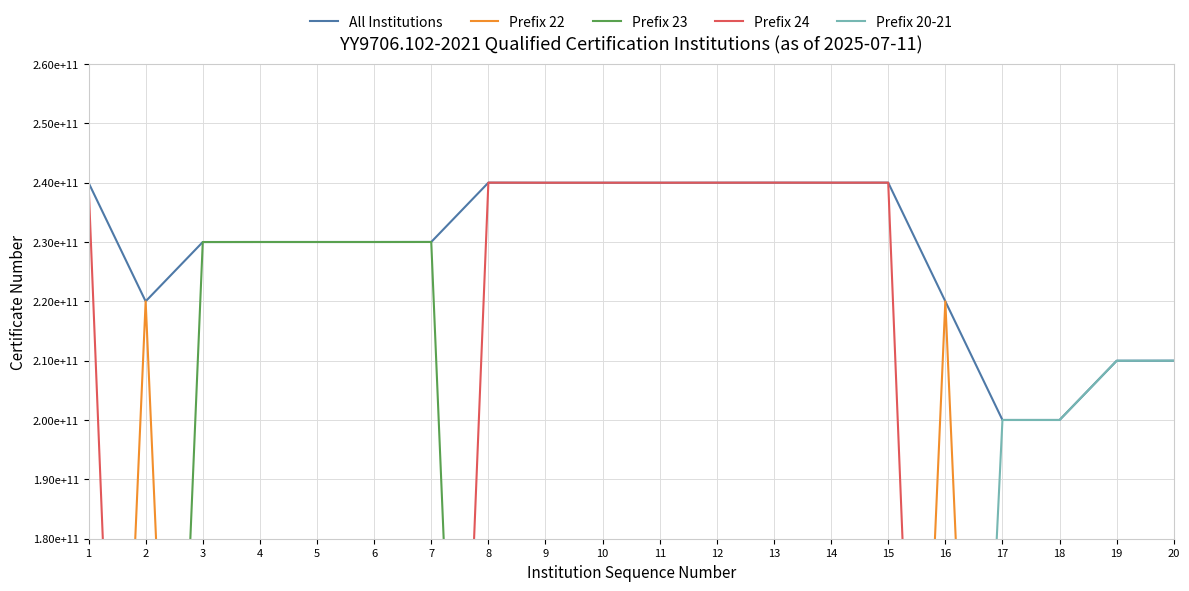

Is the value of All Institutions at 7 greater than the value of Prefix 22 at 12?

Yes